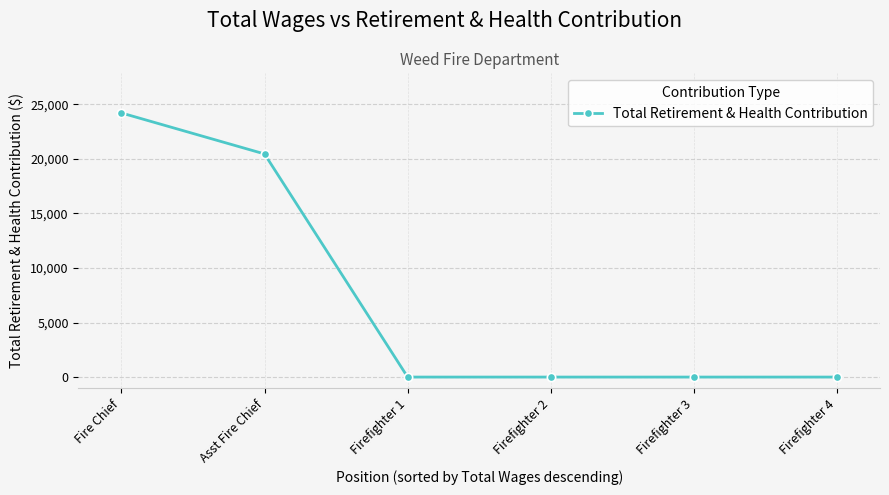

At which category does the chart reach its peak across all series?

Fire Chief